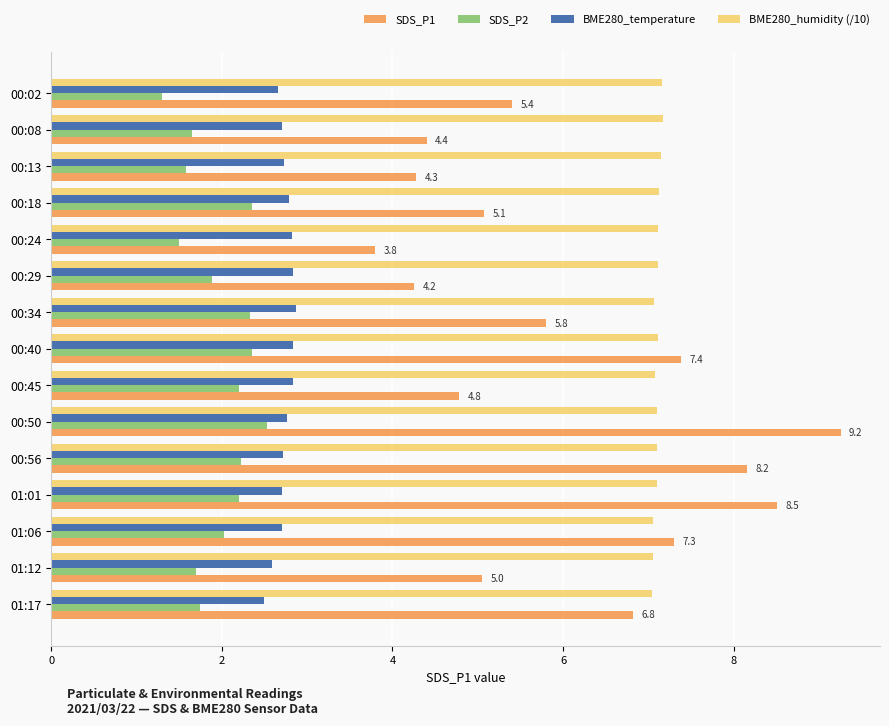

What is the minimum value for BME280_humidity (/10)?

7.0